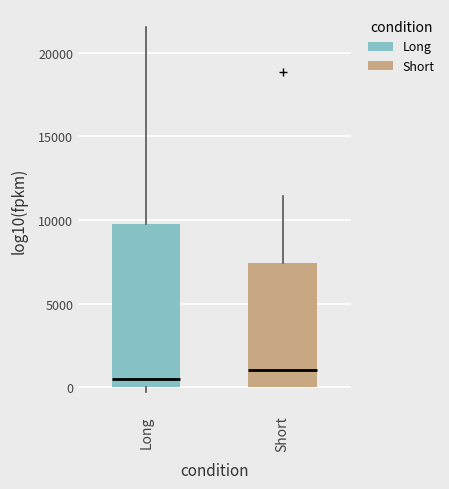

Reading left to right, read every box against the y-axis: the position of its median line, the range the box covers, and the ends of its whiskers. The values are not printed on the chart, so give them approximately, as read against the axis.

Long: median 500, box 0 to 10000, whiskers -500 to 21500
Short: median 1000, box 0 to 7500, whiskers 0 to 11500